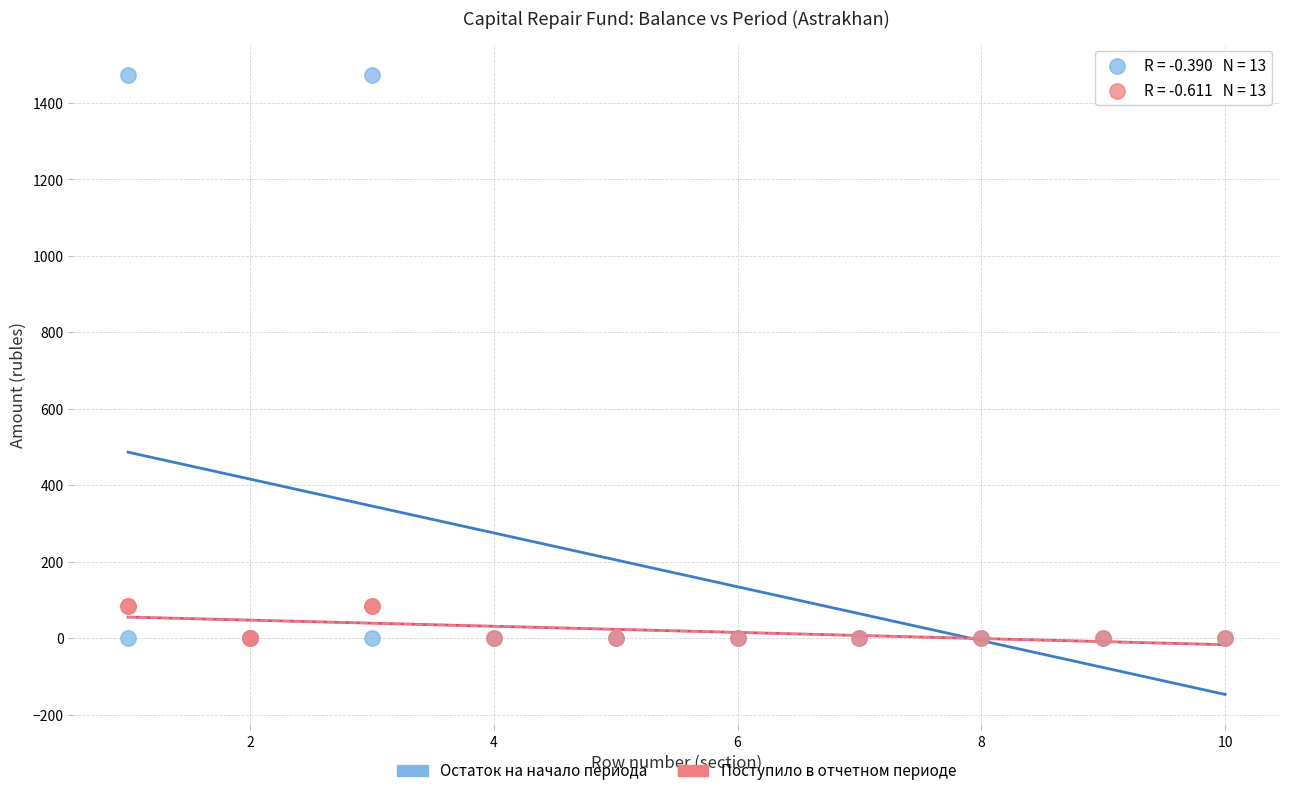

What are all the series names shown in the legend?

Остаток на начало периода, Поступило в отчетном периоде